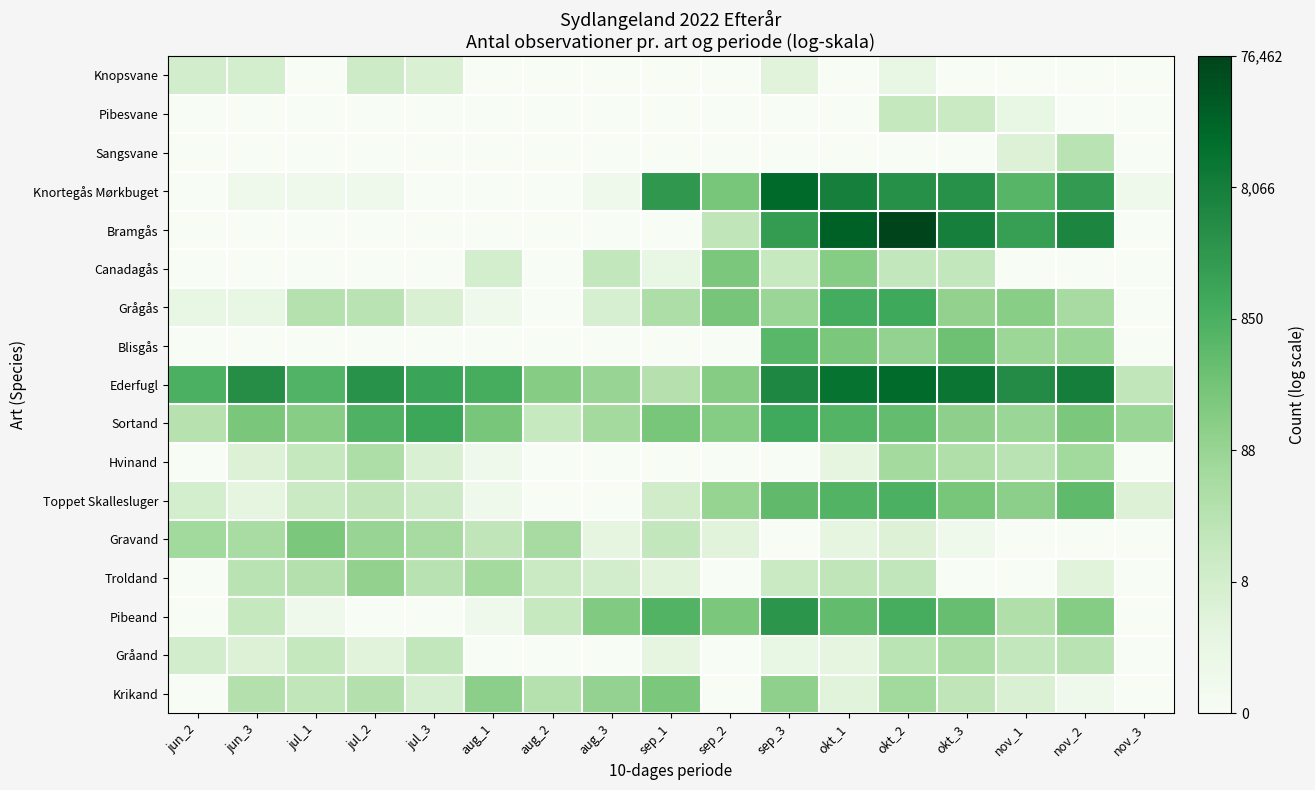

What is the spread (max minus min) of values at nov_2?

9.0